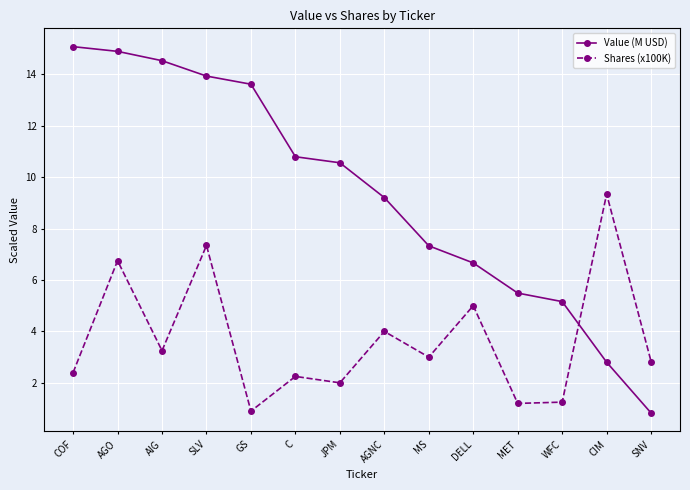

At MET, list the series in order from smallest to largest.

Shares (x100K), Value (M USD)